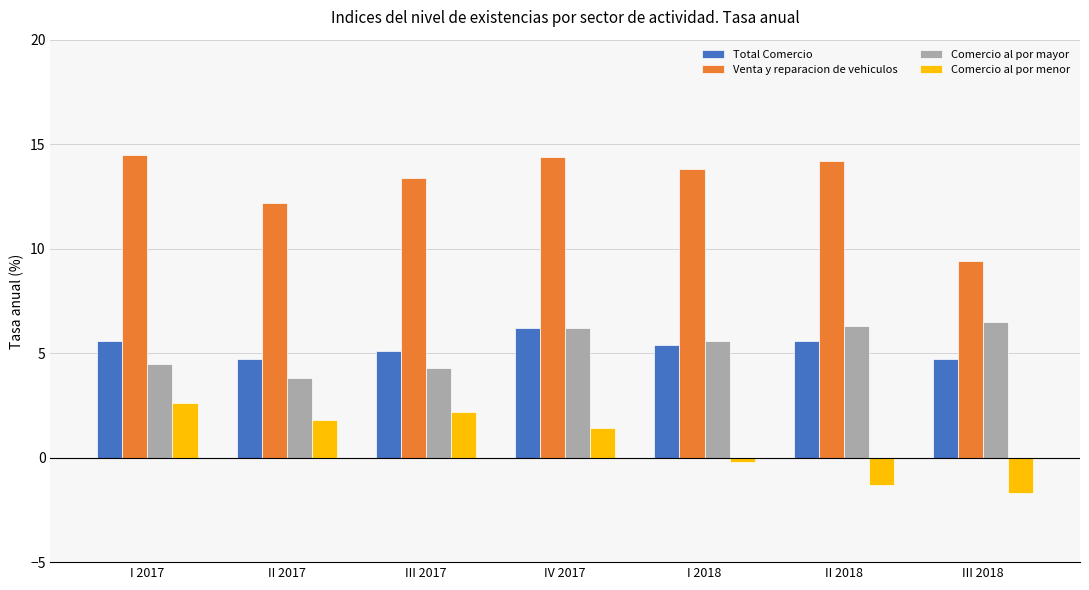

How many negative values does the Comercio al por menor series have?

3